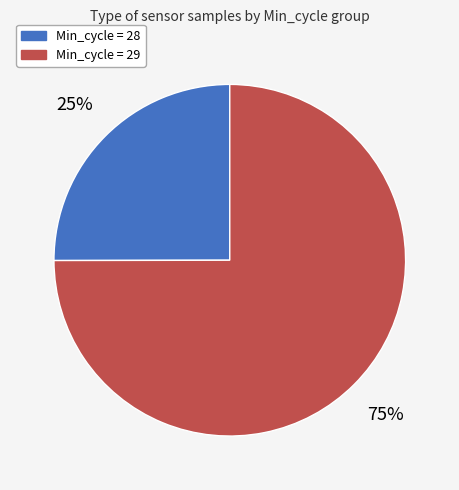

Does any single category account for the majority?

Yes